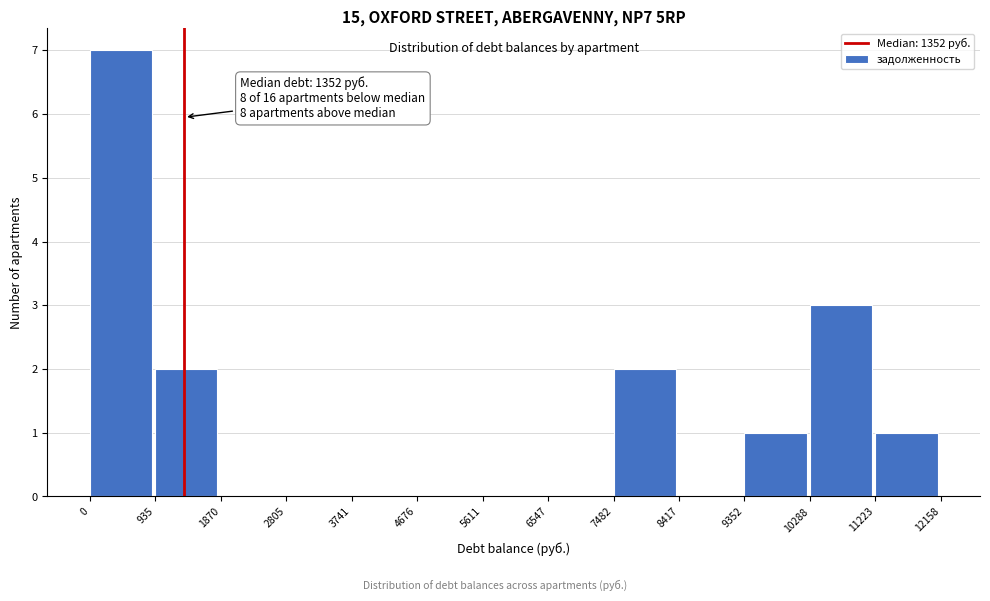

Which range on the x-axis has the tallest bar?

0 to 935